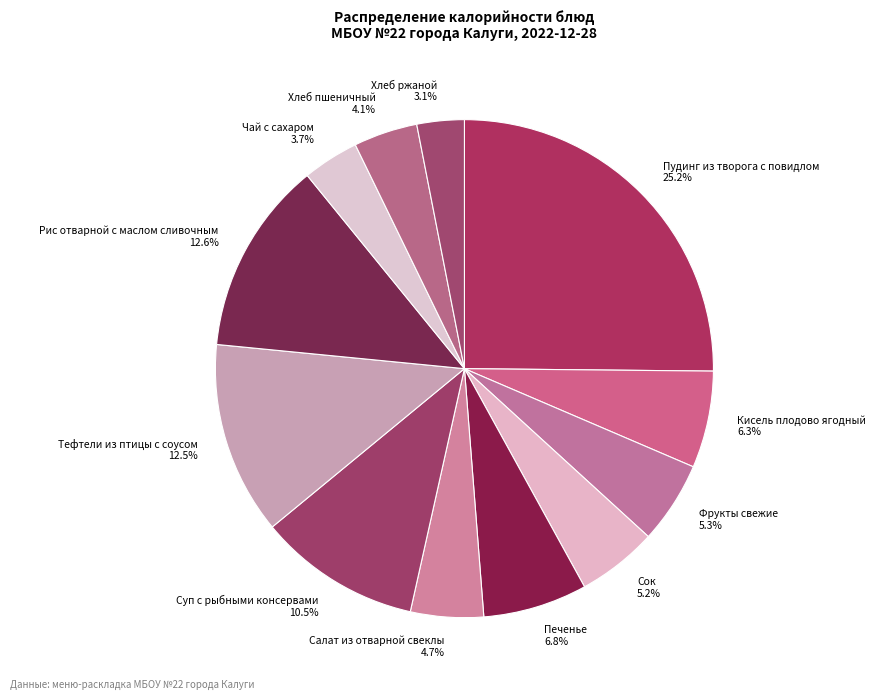

Count the number of slices in the pie.

12